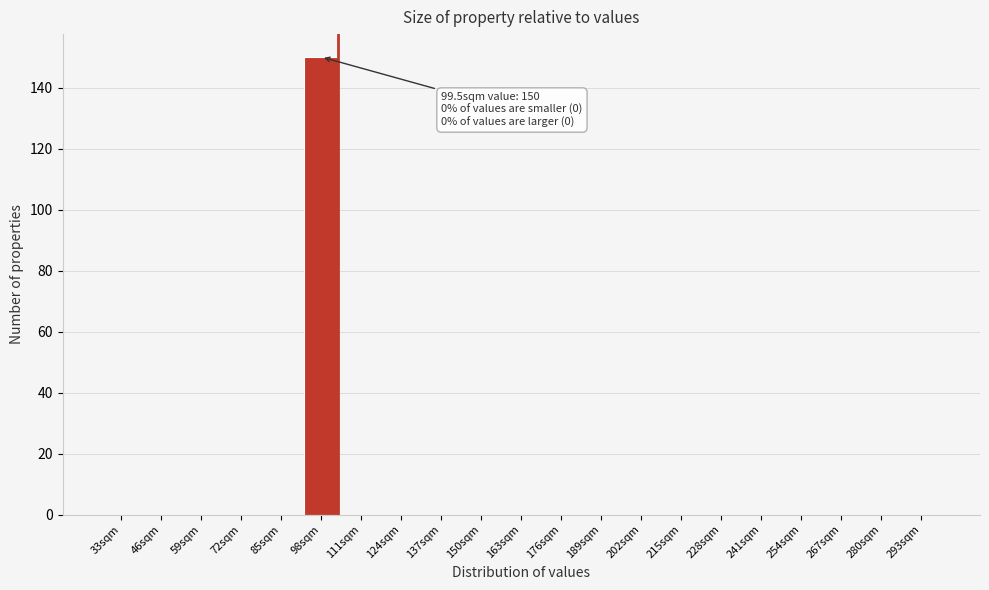

Reading left to right, what are all the values shown in this chart?

33sqm=0	46sqm=0	59sqm=0	72sqm=0	85sqm=0	98sqm=150	111sqm=0	124sqm=0	137sqm=0	150sqm=0	163sqm=0	176sqm=0	189sqm=0	202sqm=0	215sqm=0	228sqm=0	241sqm=0	254sqm=0	267sqm=0	280sqm=0	293sqm=0